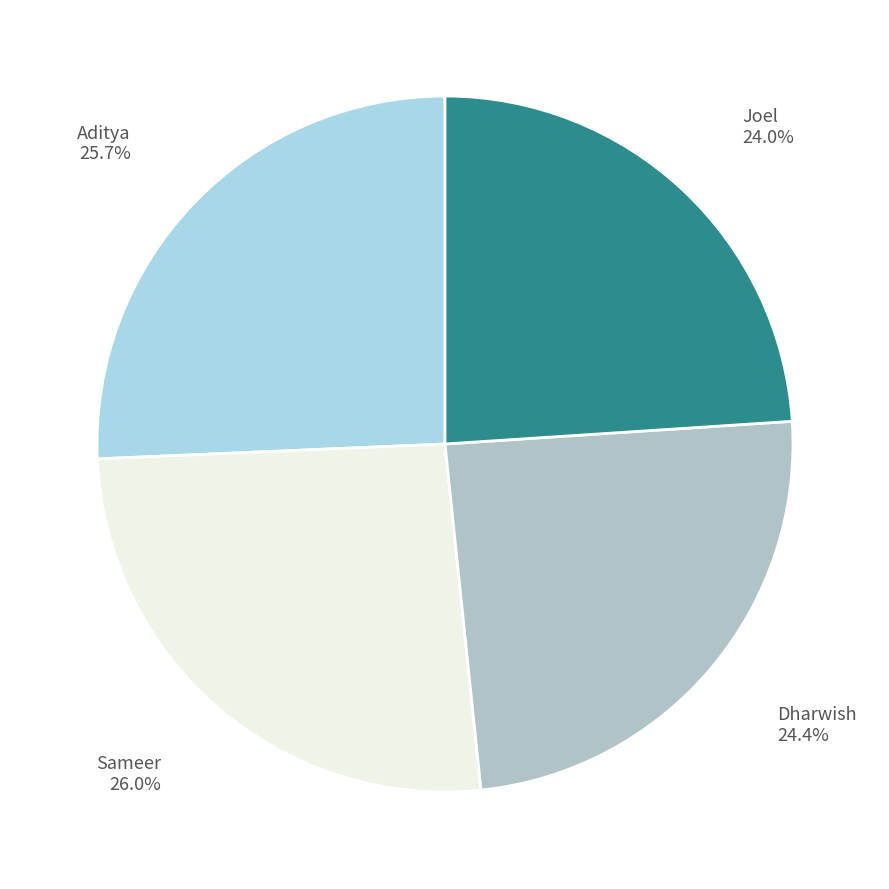

The Dharwish slice represents 32% of the pie. True or false?

False